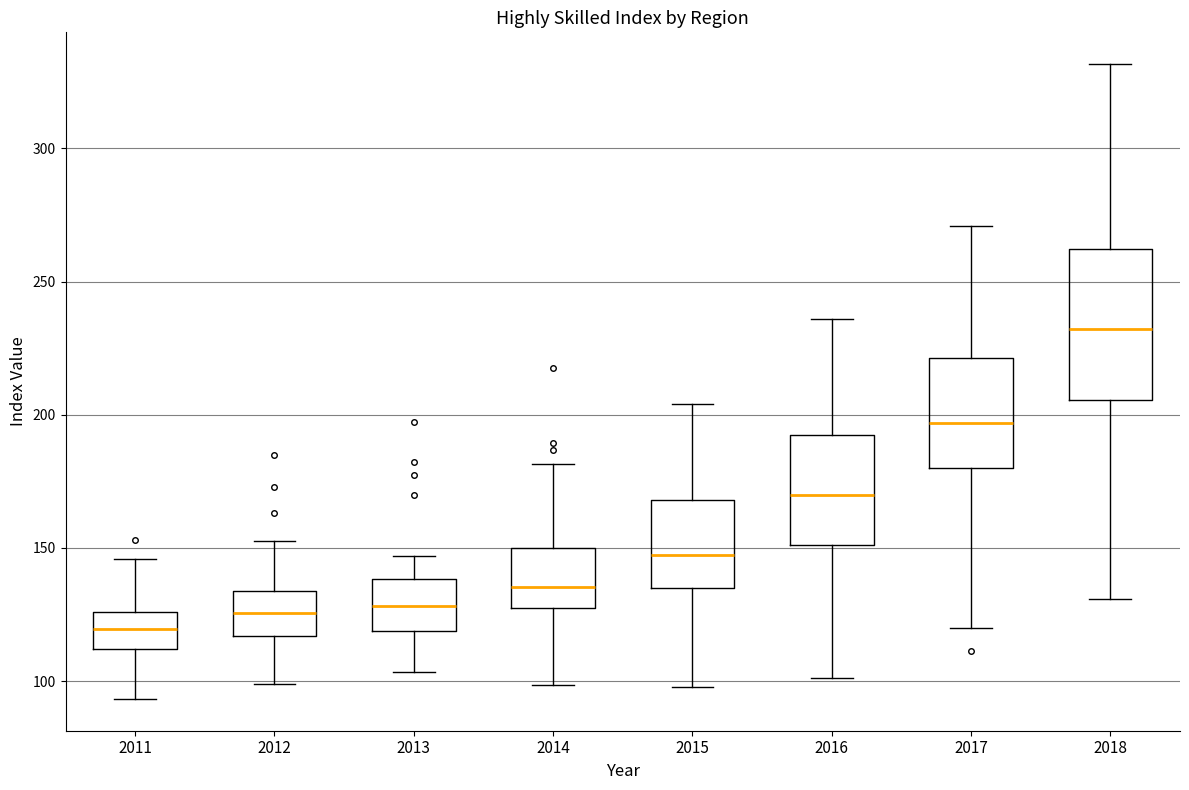

Reading left to right, transcribe this box plot: for each box, give where its median line is, the range the box spans, and where its two whiskers end, as read against the y-axis. The values are not printed on the chart, so give them approximately, as read against the axis.

2011: median 120, box 110 to 125, whiskers 95 to 145
2012: median 125, box 115 to 135, whiskers 100 to 155
2013: median 130, box 120 to 140, whiskers 105 to 145
2014: median 135, box 125 to 150, whiskers 100 to 180
2015: median 145, box 135 to 170, whiskers 100 to 205
2016: median 170, box 150 to 195, whiskers 100 to 235
2017: median 195, box 180 to 220, whiskers 120 to 270
2018: median 230, box 205 to 260, whiskers 130 to 330